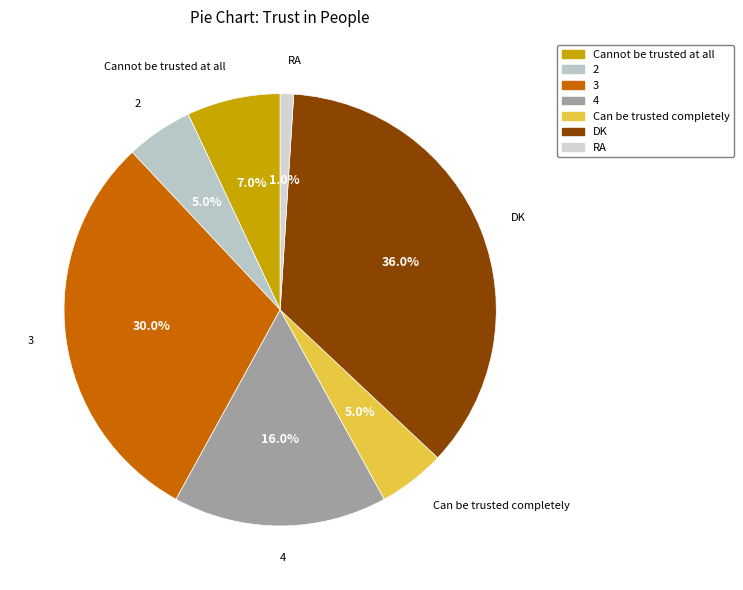

Is there any slice that represents more than half of the pie?

No